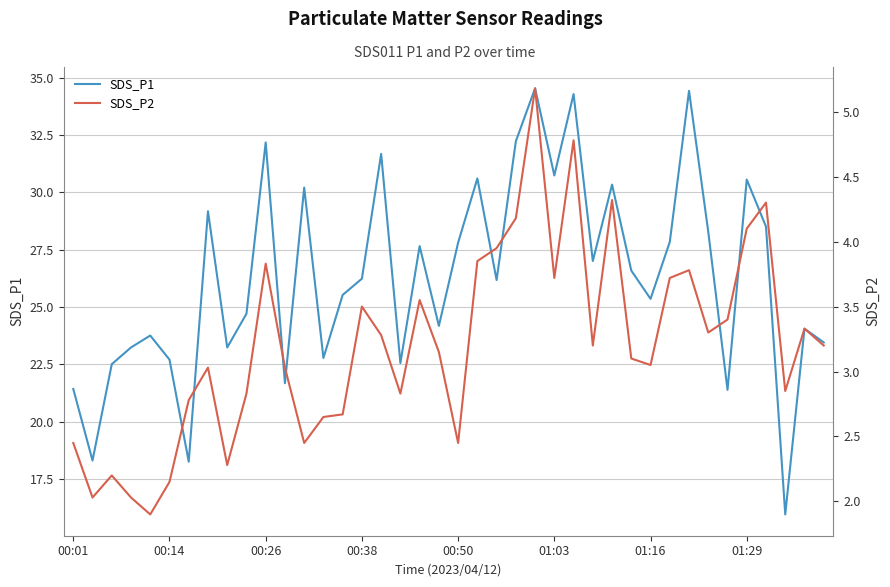

How many data points in SDS_P2 are above 3?

25